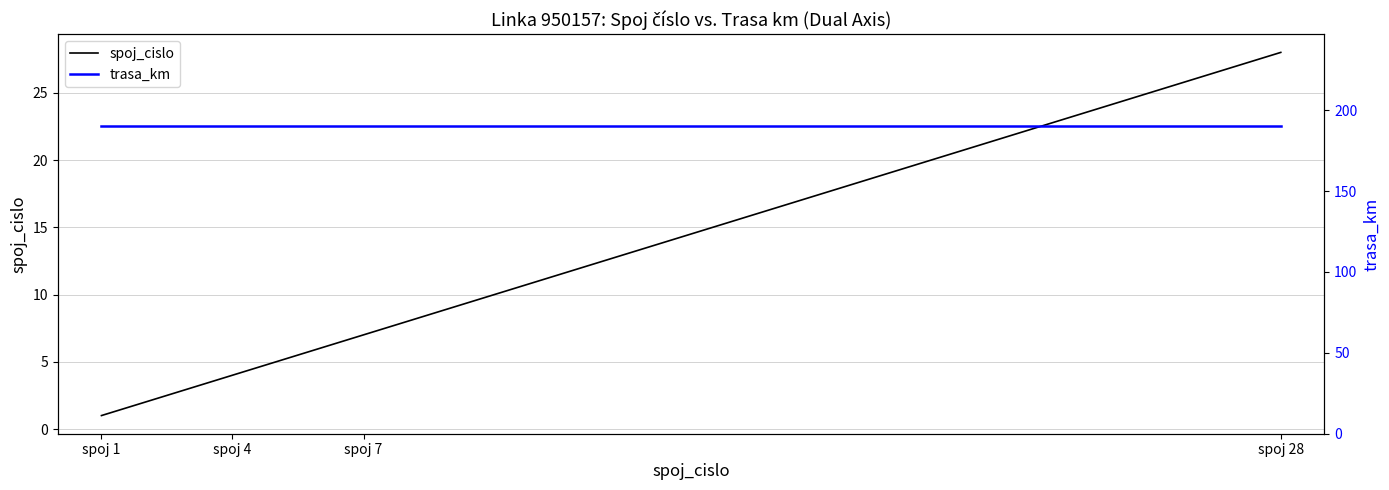

Between spoj 4 and spoj 1, which is larger?

spoj 4